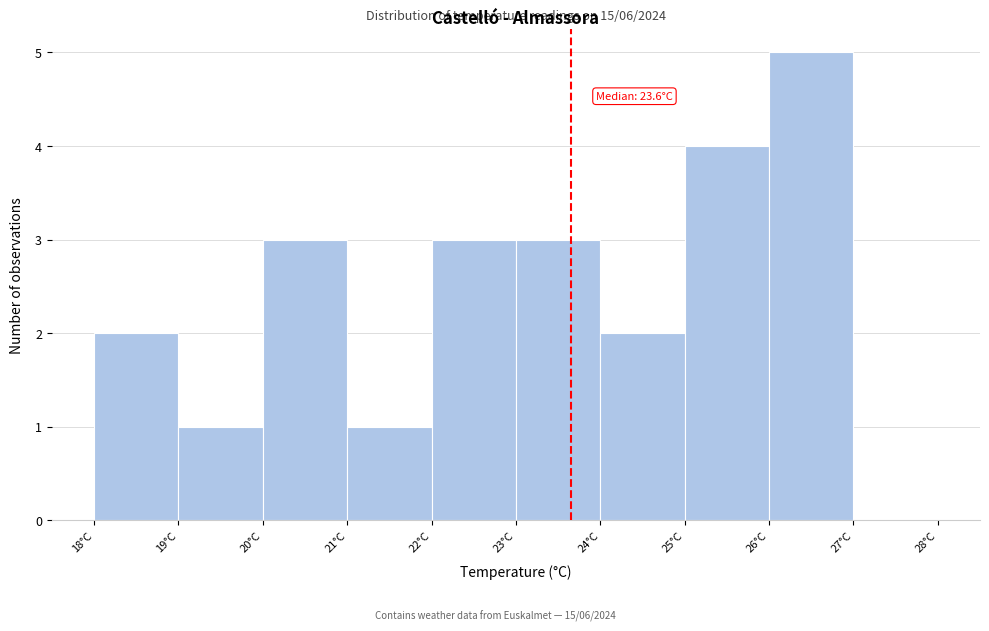

Over which range of the x-axis is the bar tallest?

26 to 27